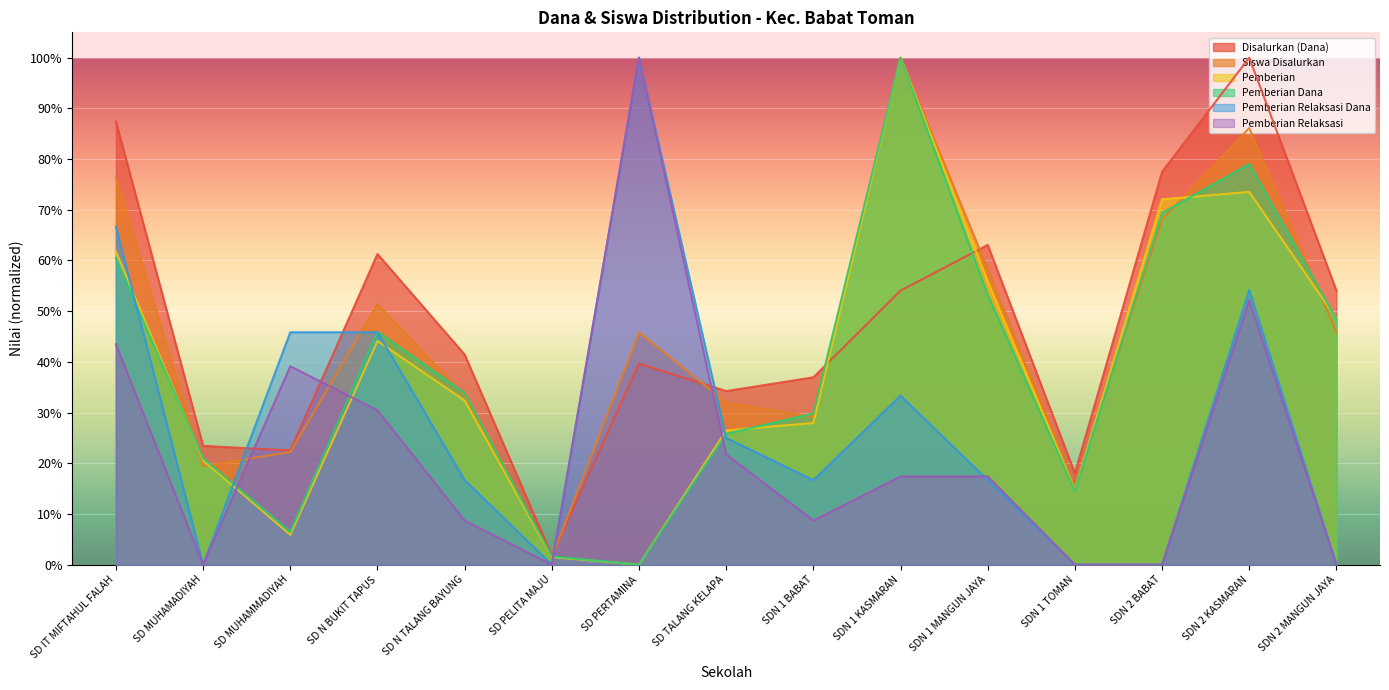

What is the approximate value of Pemberian Relaksasi Dana at SD PERTAMINA?

1.0